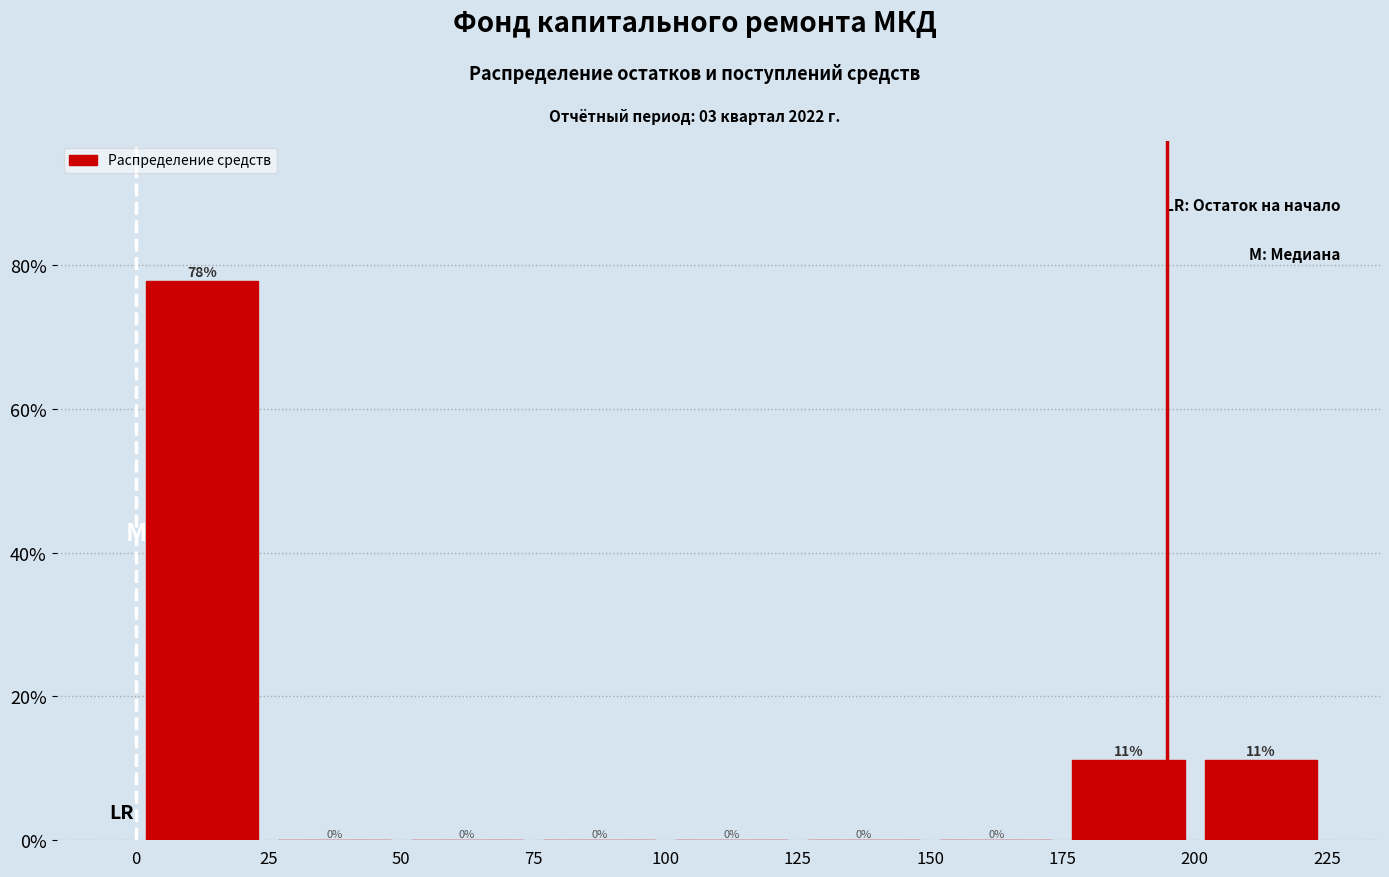

Over which range of the x-axis is the bar tallest?

0 to 25